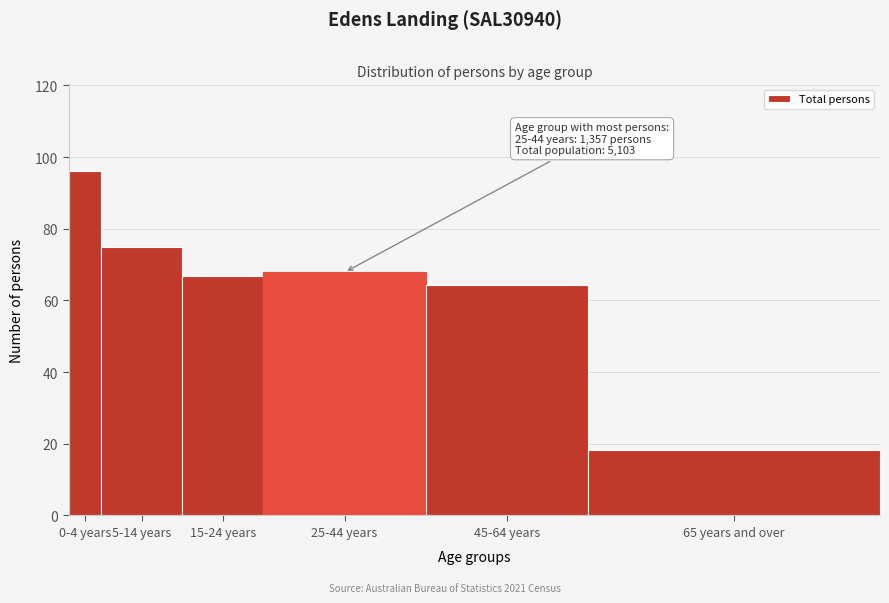

Which has a higher value, 65 years and over or 15-24 years?

15-24 years